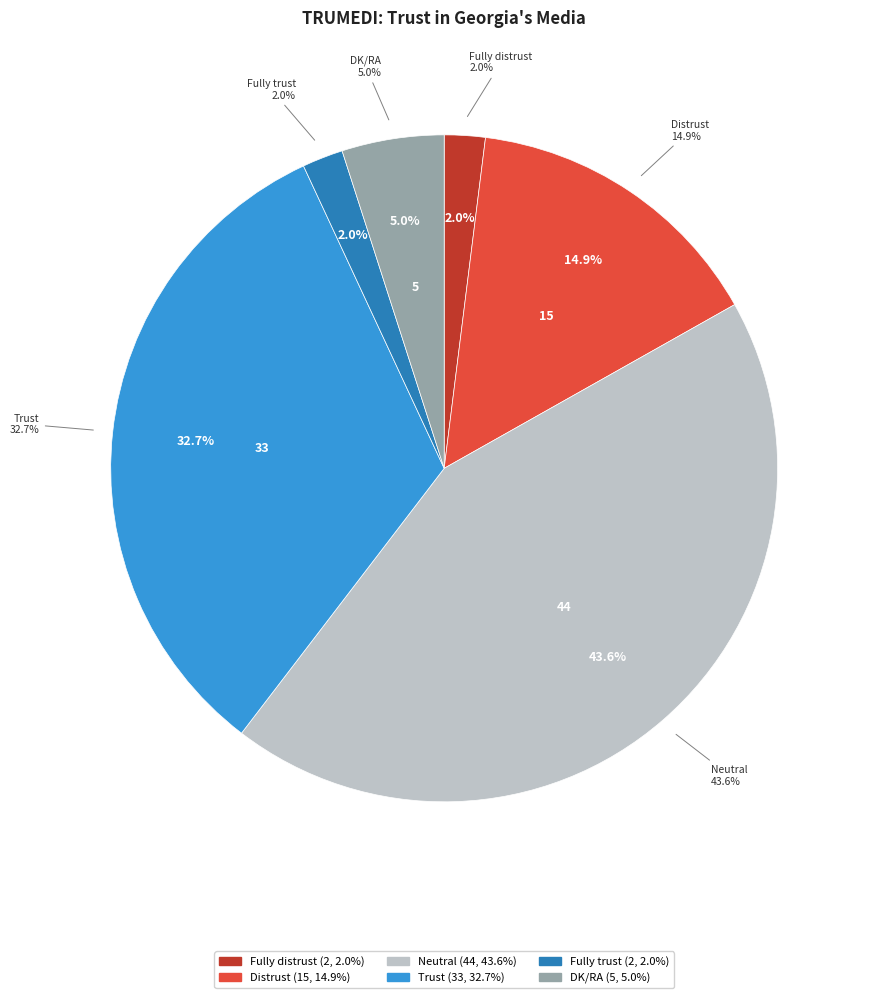

The Distrust slice represents 15% of the pie. True or false?

True